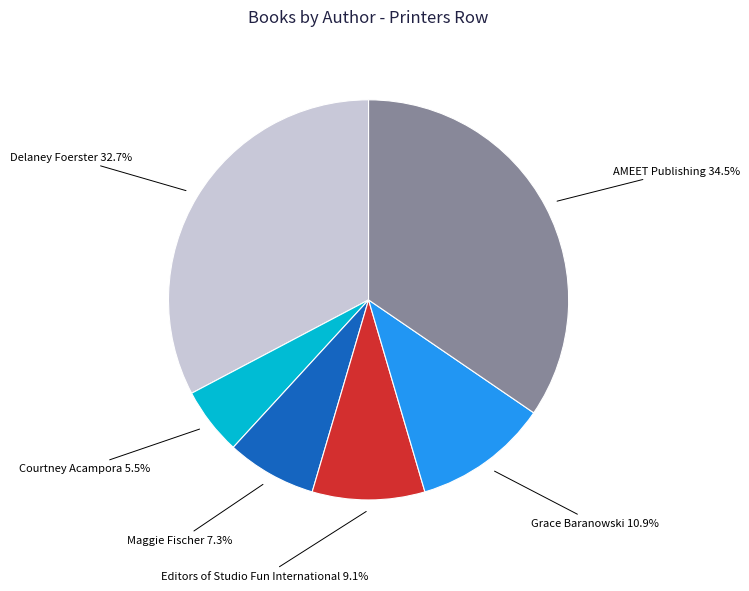

Approximately how many times larger is the value at Delaney Foerster compared to AMEET Publishing?

0.9